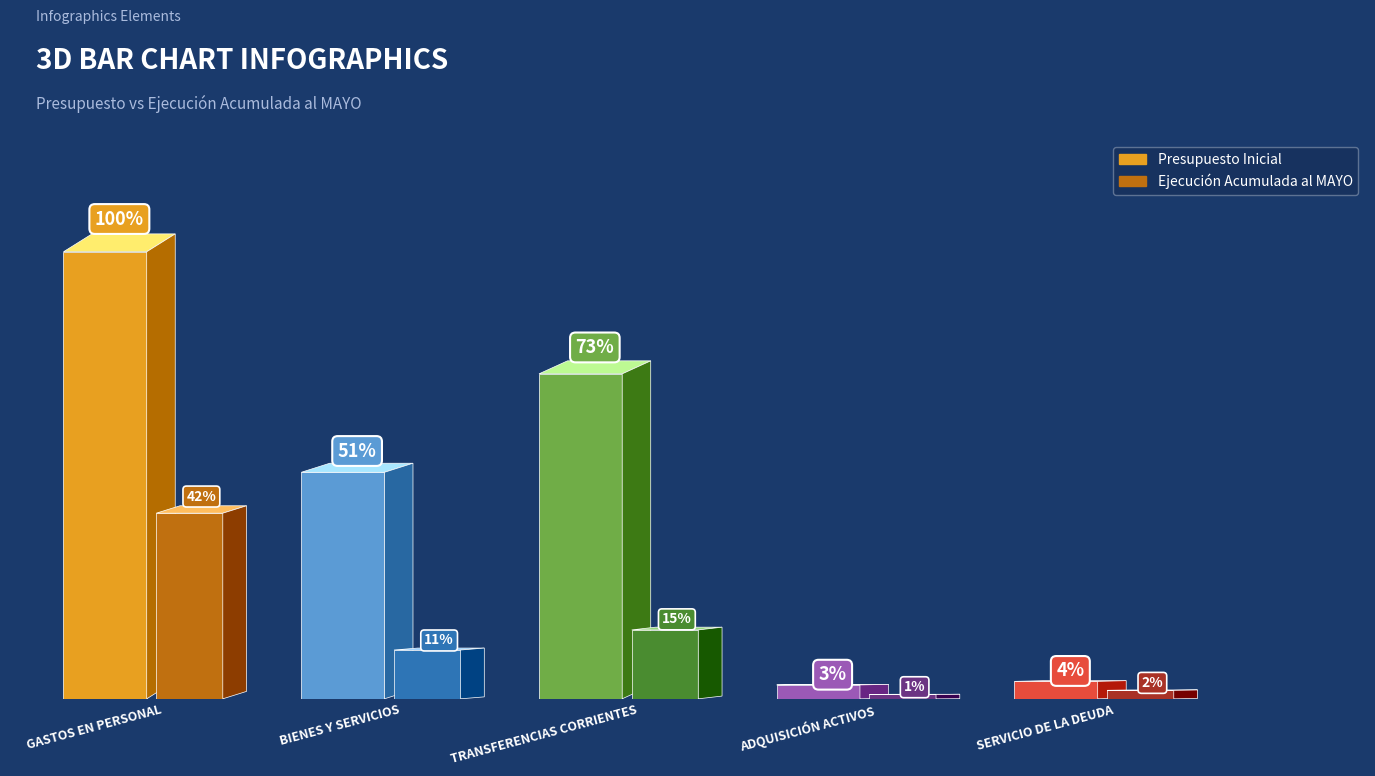

Which category has the highest value in the Ejecución Acumulada al MAYO series?

GASTOS EN PERSONAL